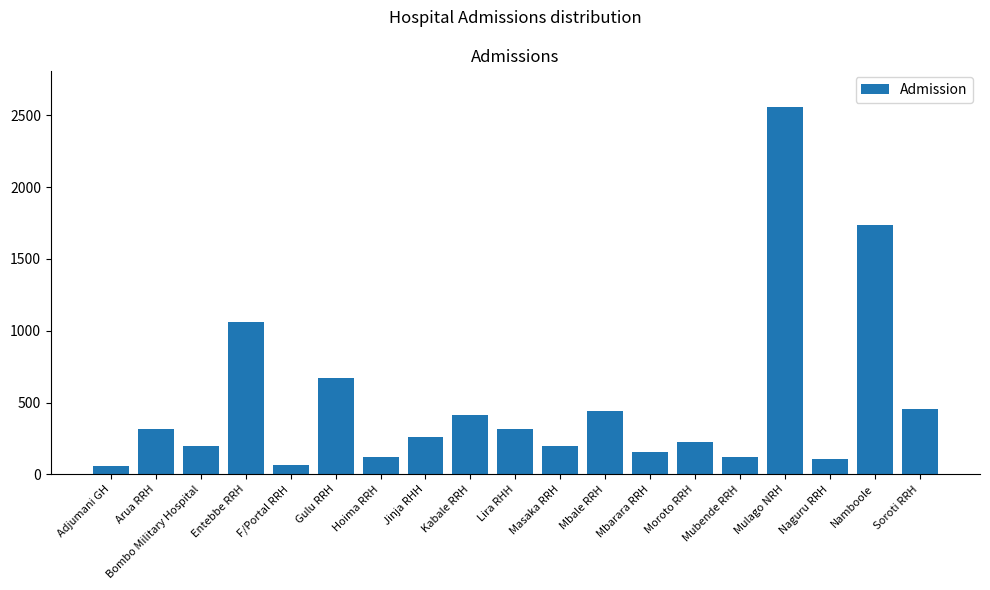

What is the difference between the maximum and minimum values?

2498